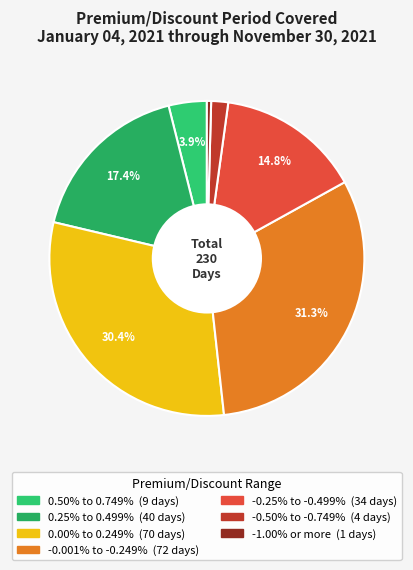

How many segments does this pie chart have?

7